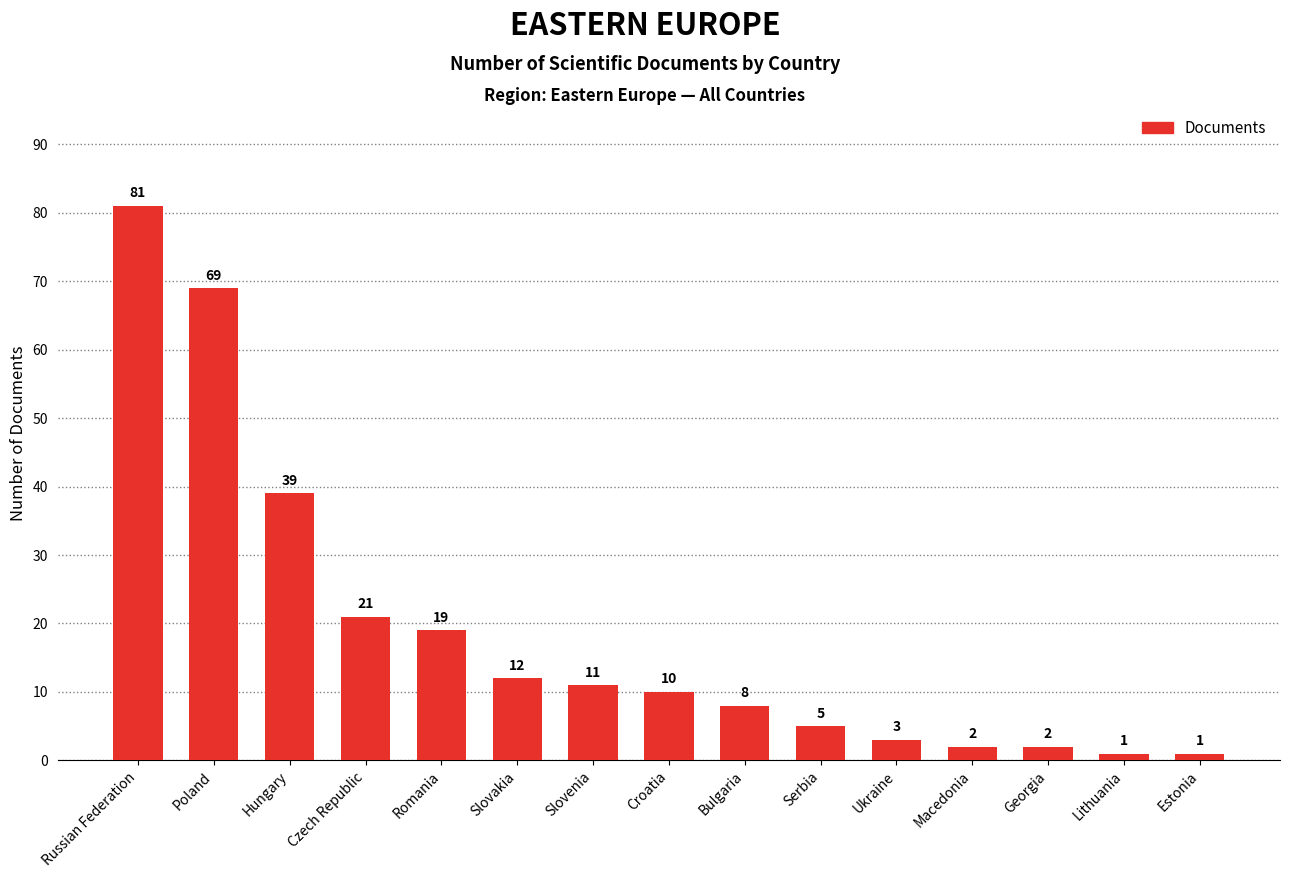

How many values are below 10?

7